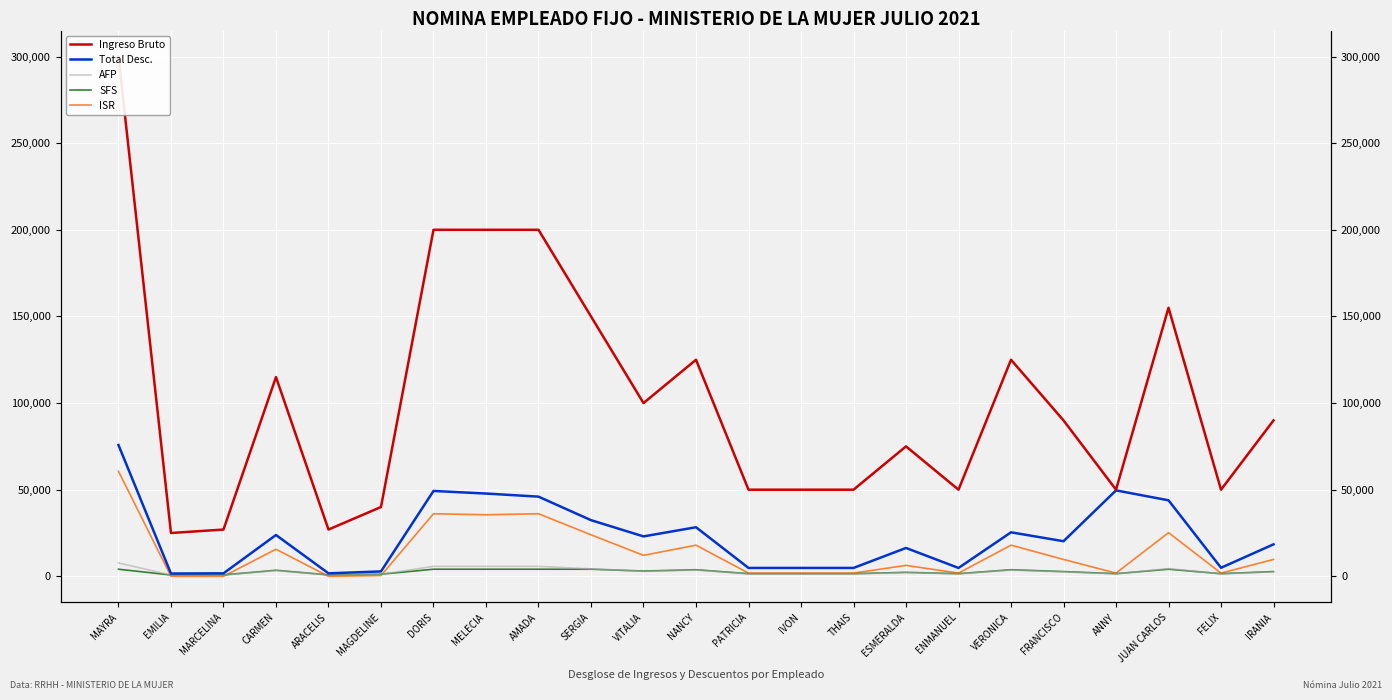

True or false: ISR and AFP intersect in this chart.

True